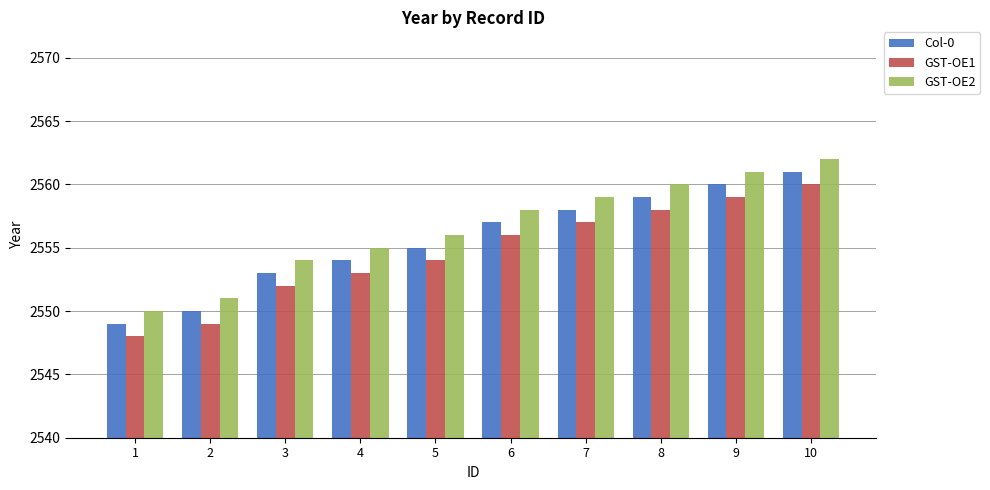

True or false: Col-0 has a value of 2558 at 7.

True